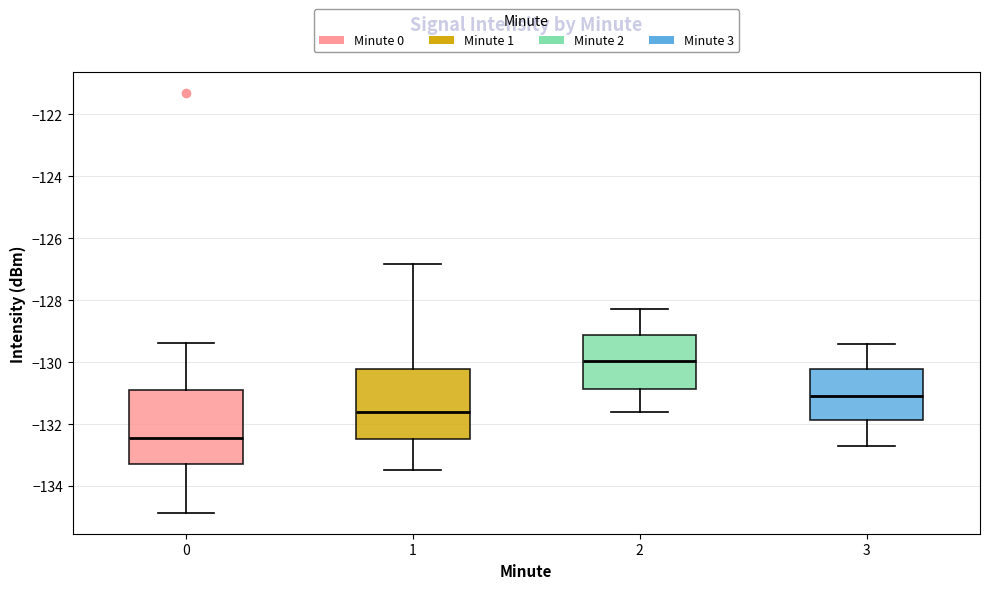

Reading left to right, transcribe this box plot: for each box, give where its median line is, the range the box spans, and where its two whiskers end, as read against the y-axis. The values are not printed on the chart, so give them approximately, as read against the axis.

0: median -132.4, box -133.2 to -130.8, whiskers -134.8 to -129.4
1: median -131.6, box -132.4 to -130.2, whiskers -133.4 to -126.8
2: median -130.0, box -130.8 to -129.2, whiskers -131.6 to -128.2
3: median -131.0, box -131.8 to -130.2, whiskers -132.6 to -129.4